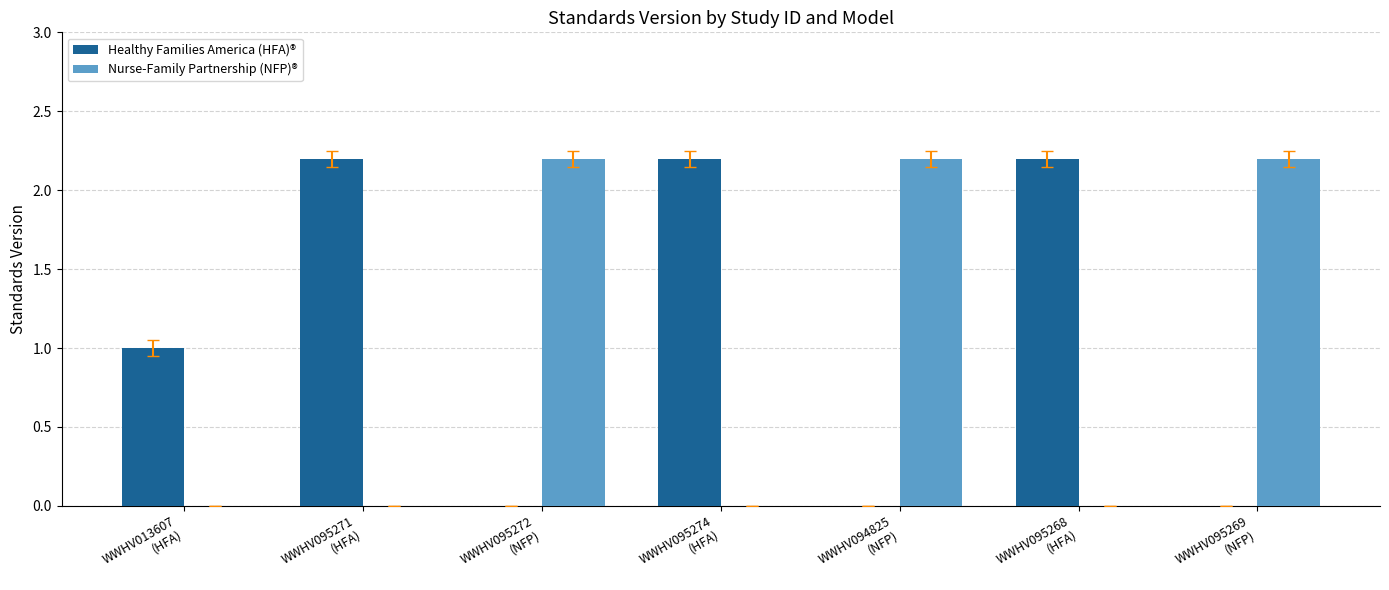

What is the greatest value displayed?

2.2